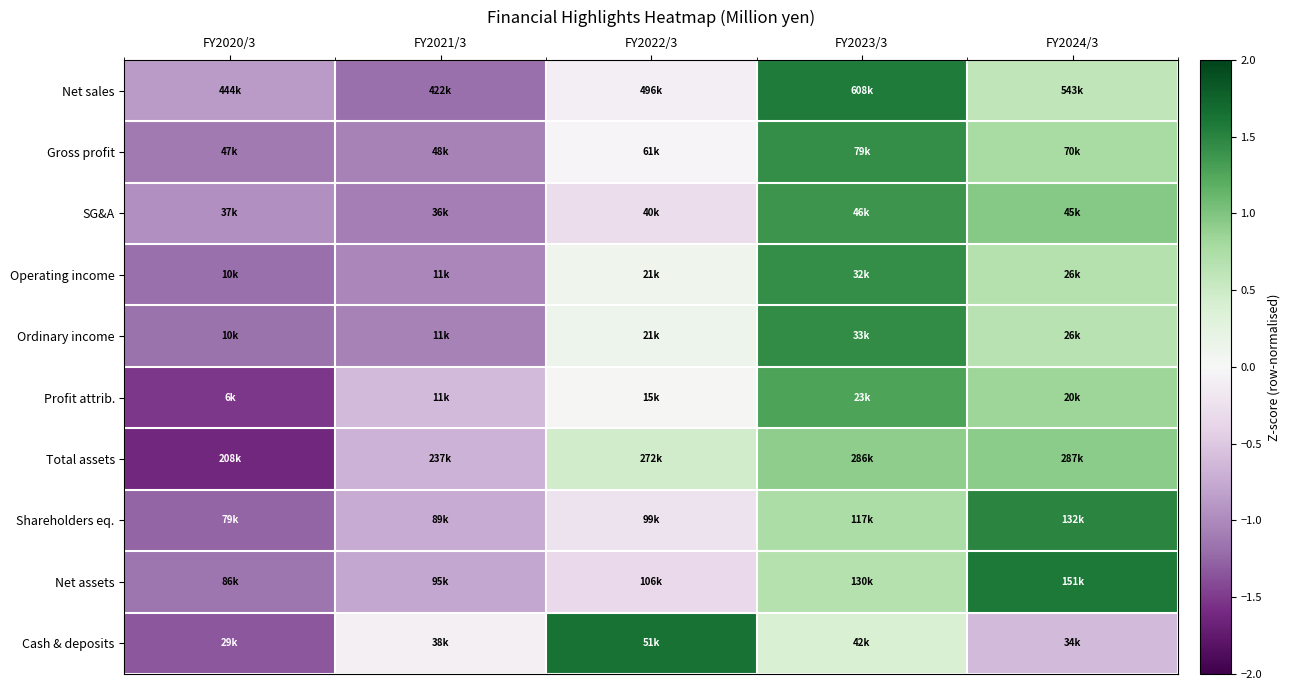

Which has a higher value, FY2020/3 or FY2024/3?

FY2024/3